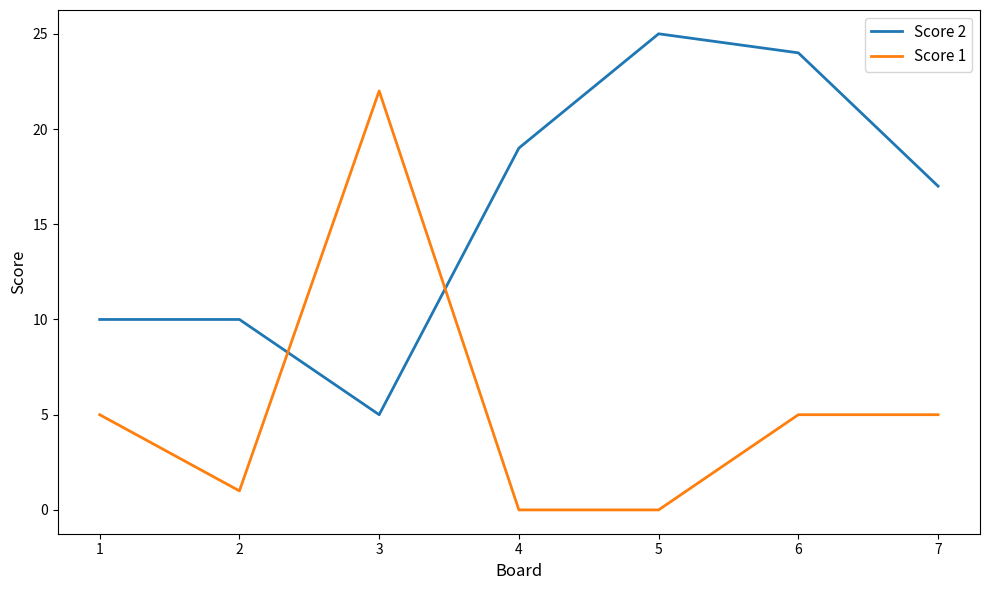

Reading left to right, extract all data points from this chart.

Score 2: 10	10	5	19	25	24	17
Score 1: 5	1	22	0	0	5	5